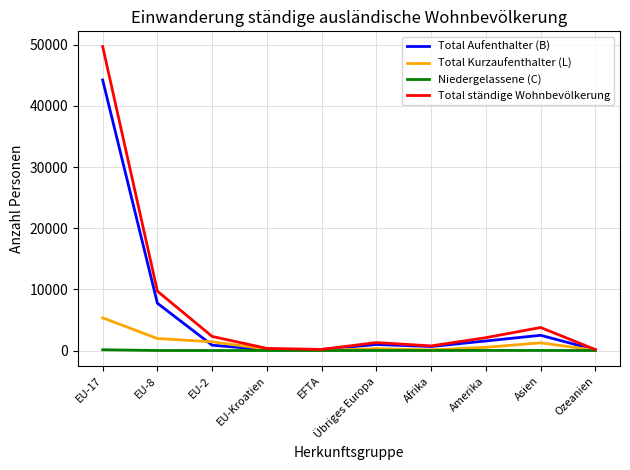

What is the spread (max minus min) of values at EU-8?

9696